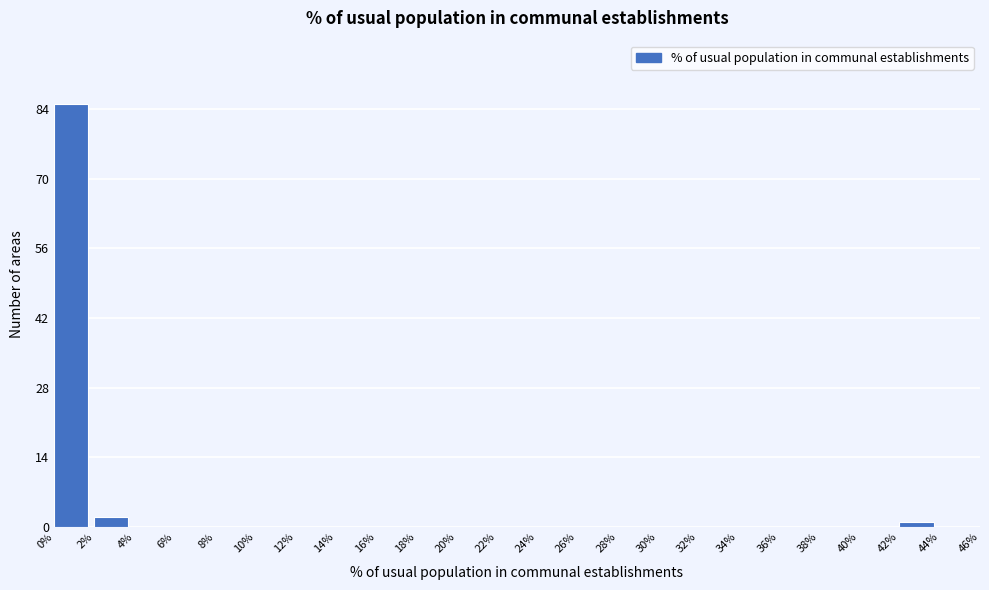

How tall is the bar that spans 0% to 2% on the x-axis? The values are not printed on the chart, so give them approximately, as read against the axis.

86